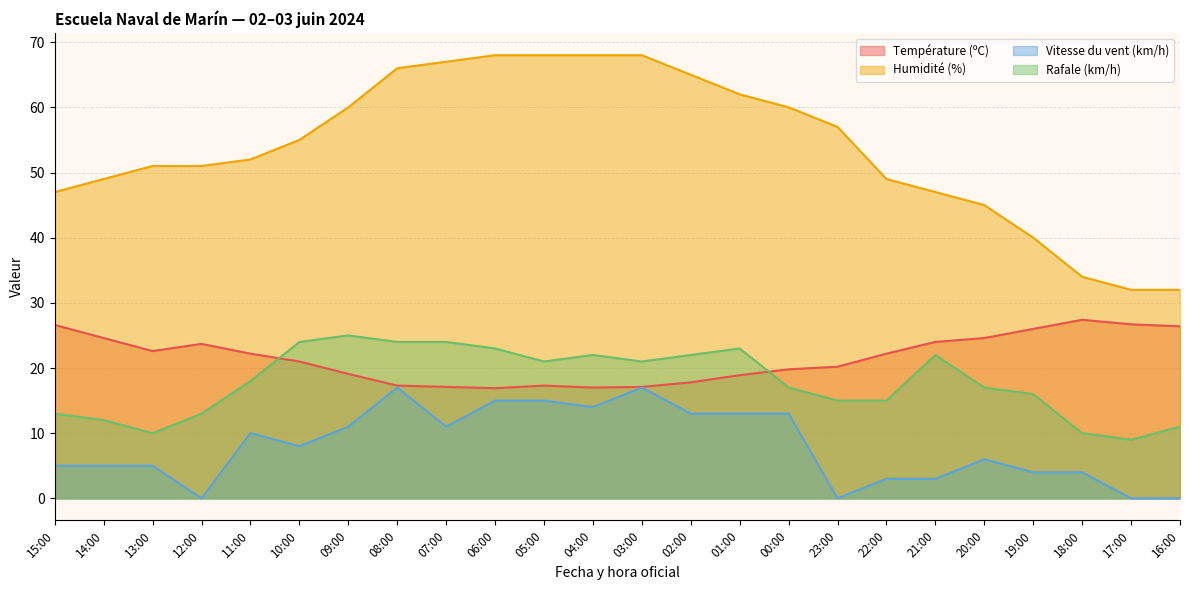

What is the total value across all series at 10:00?

108.0